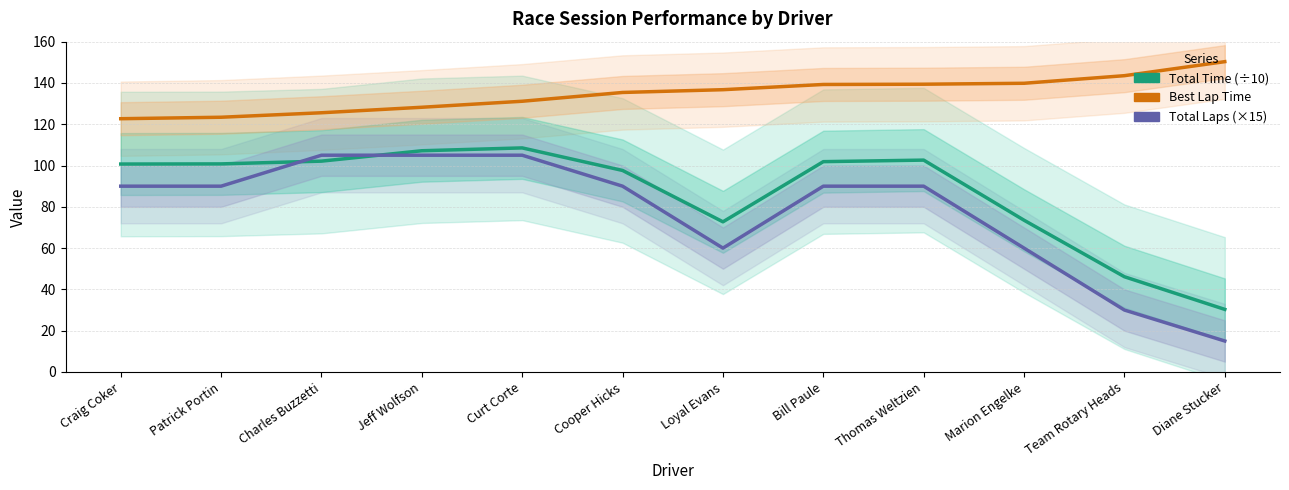

What is the sum of the Best Lap Time values at Bill Paule and Diane Stucker?

289.6